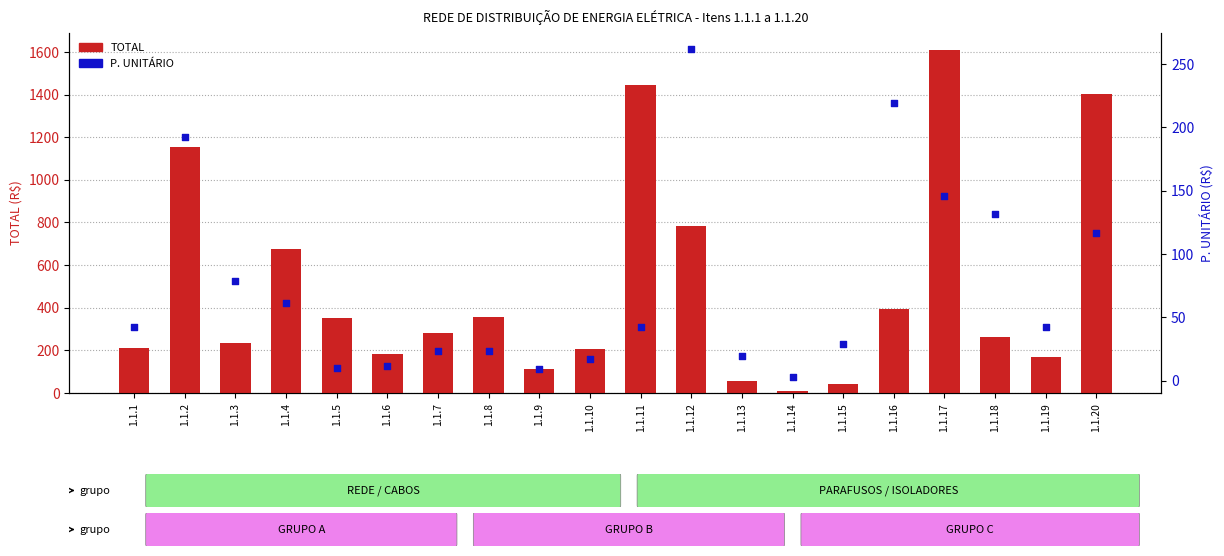

Which series has the largest total across all categories?

TOTAL